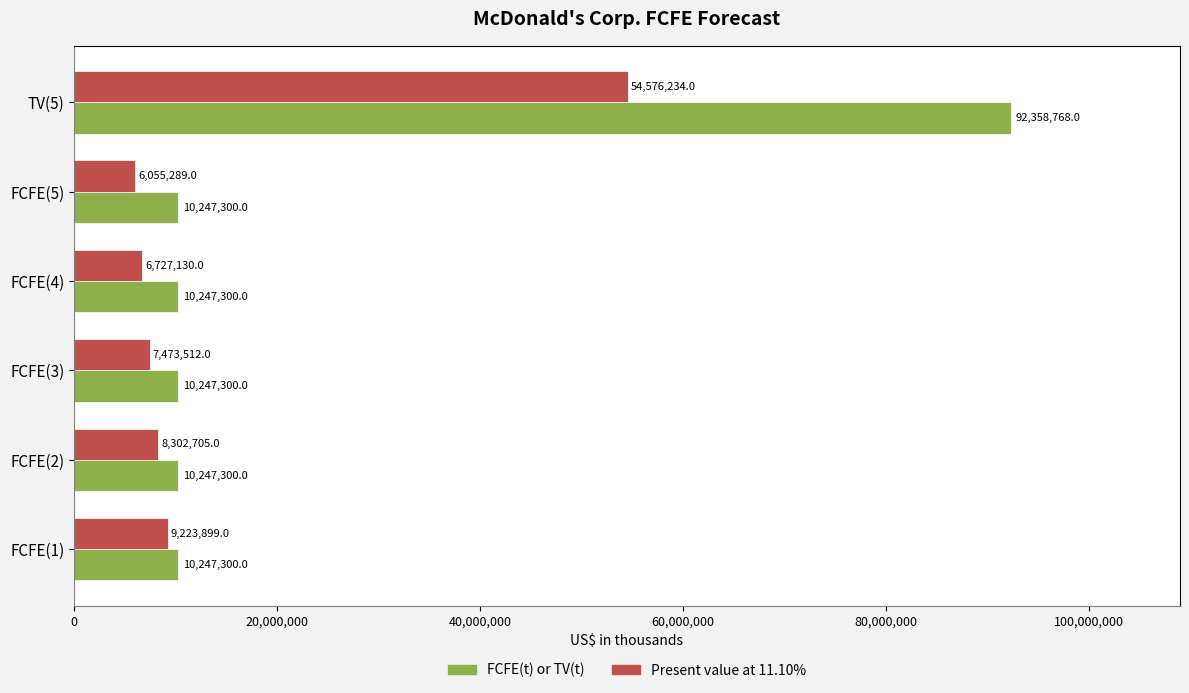

The FCFE(t) or TV(t) series shows 18237779 at FCFE(5). True or false?

False